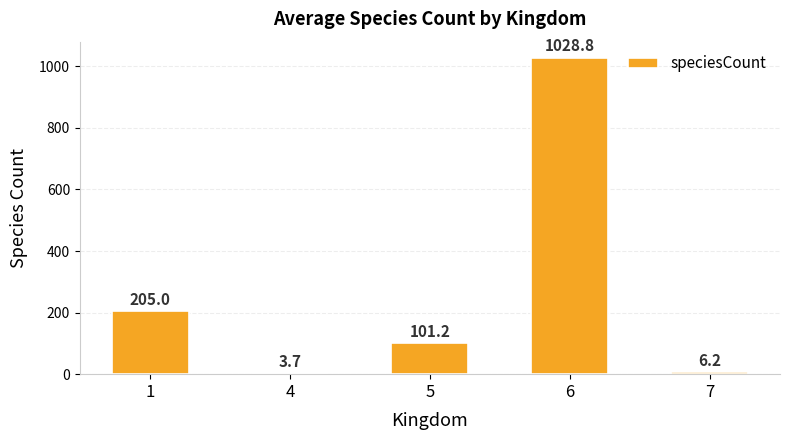

Are the bars grouped side by side (vs. stacked)?

No